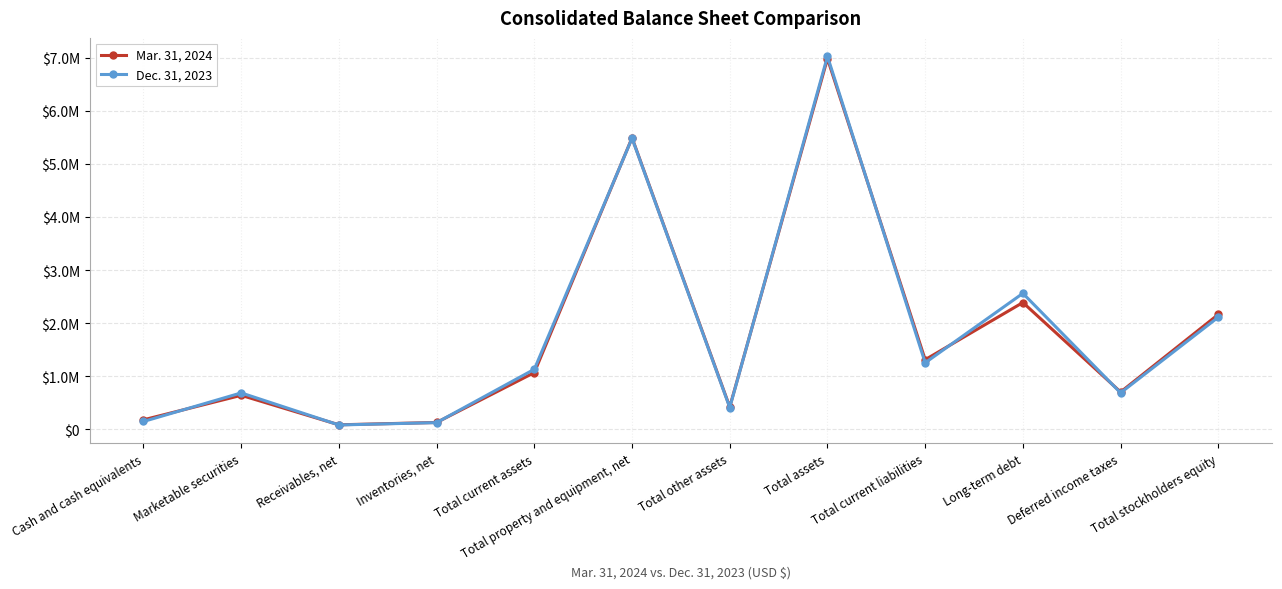

Does the chart have visible grid lines?

Yes